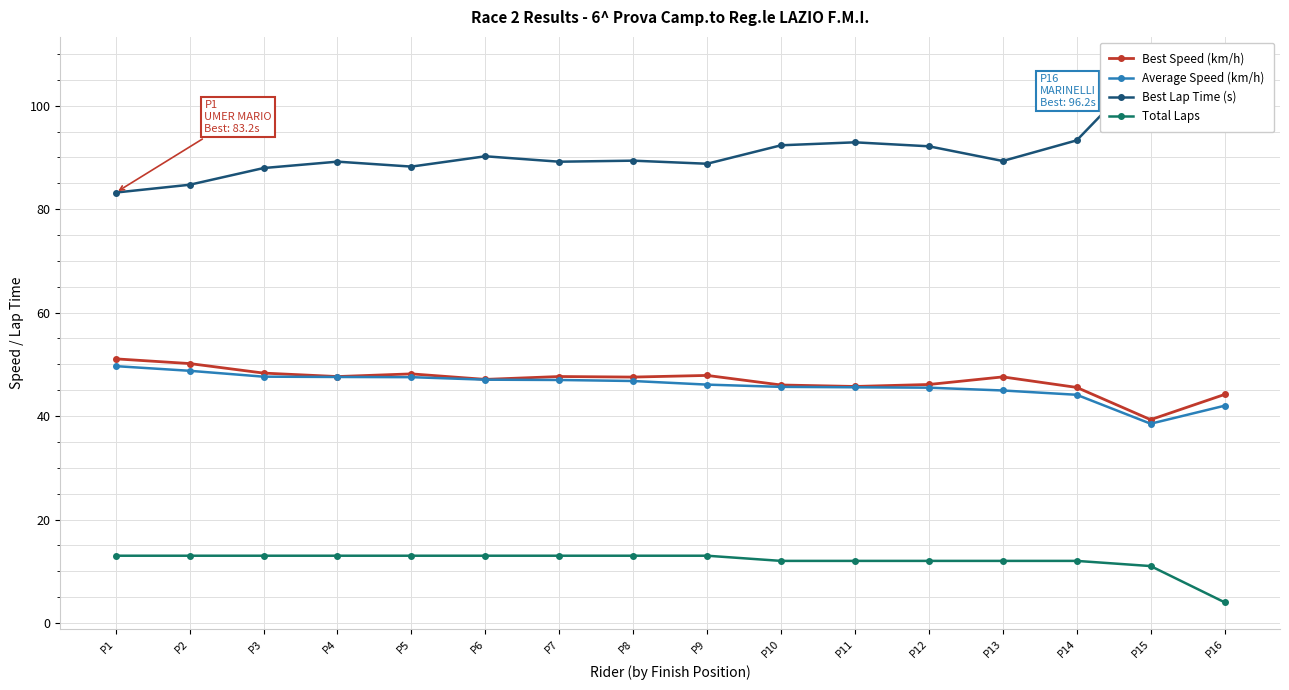

At P9, list the series in order from smallest to largest.

Total Laps, Average Speed (km/h), Best Speed (km/h), Best Lap Time (s)